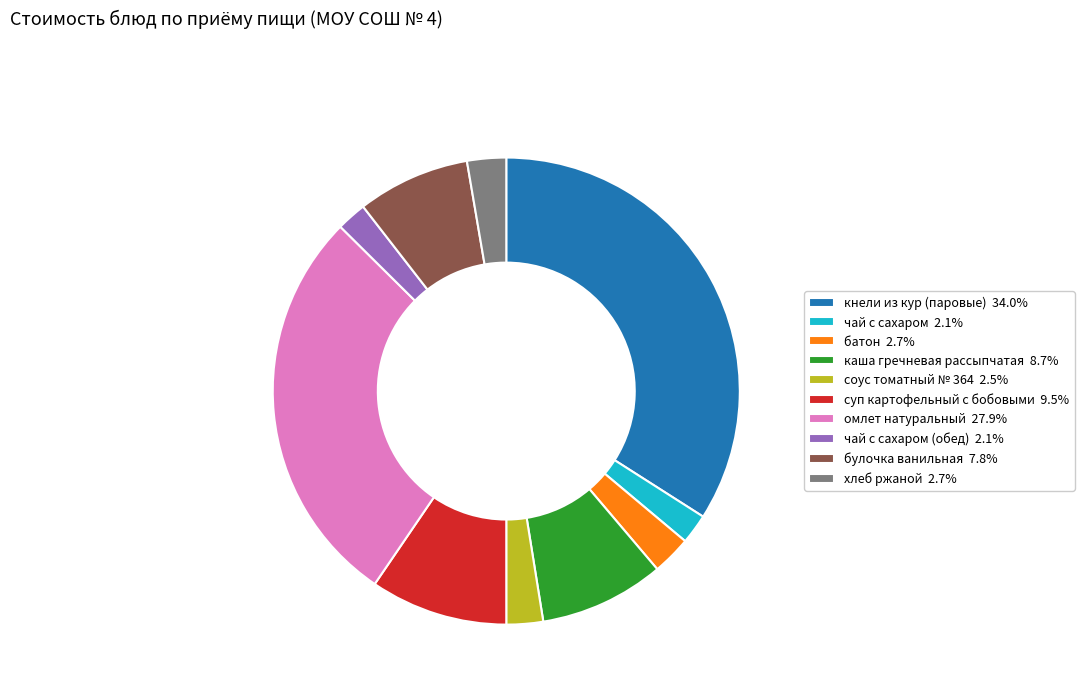

Do омлет натуральный 27.9% and кнели из кур (паровые) 34.0% together represent more than half of the pie?

Yes